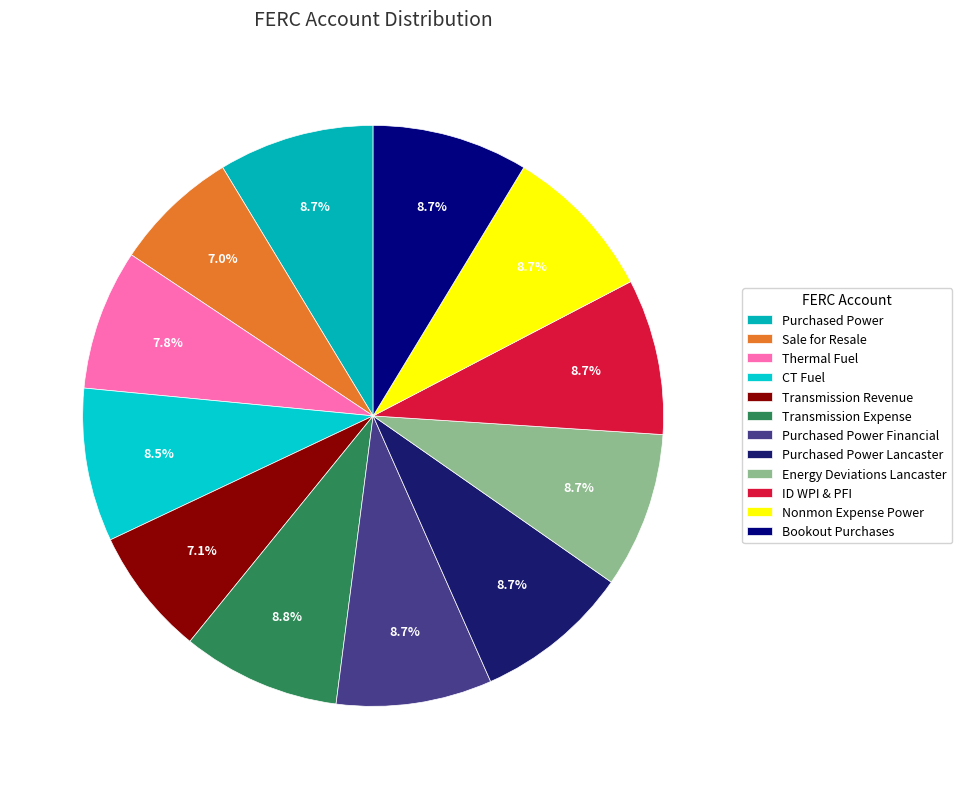

To the nearest percent, what percentage of the pie is Bookout Purchases?

9%